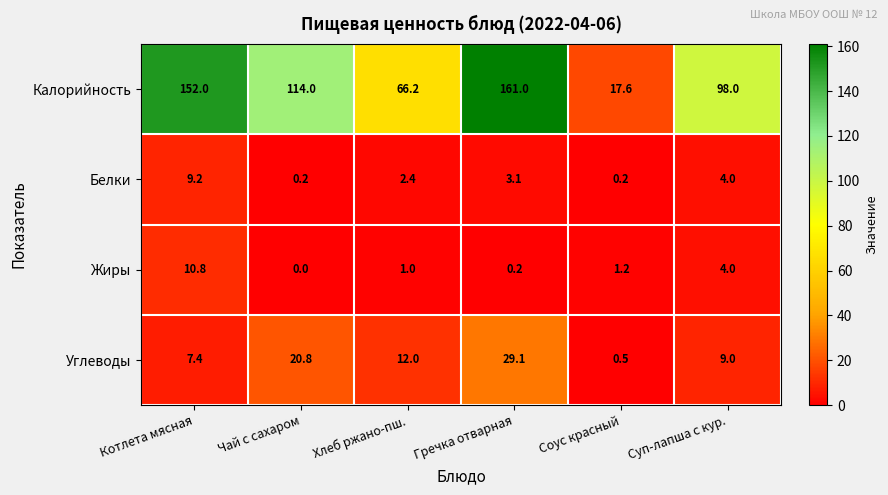

The value of Углеводы at Котлета мясная is 7.4. True or false?

True